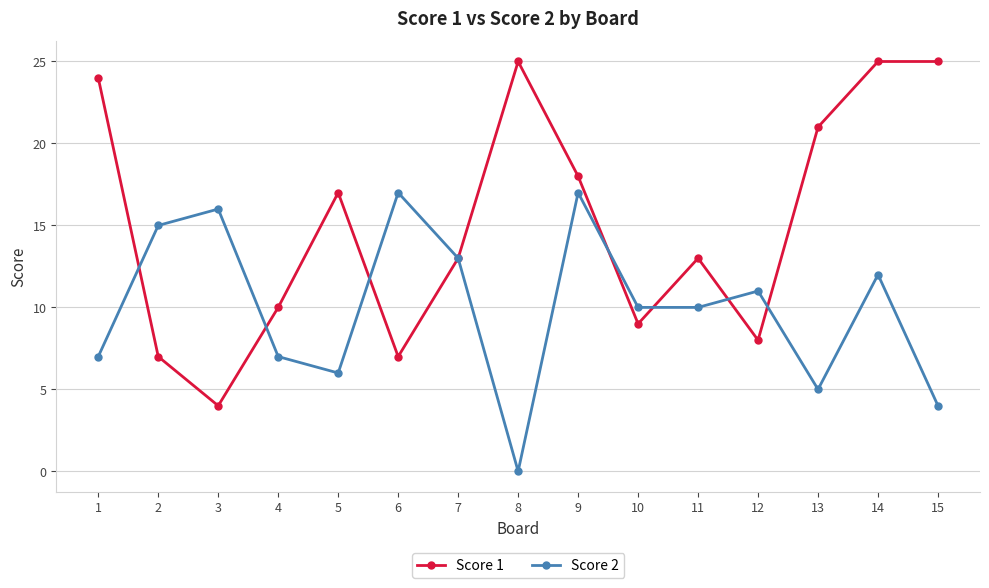

Which series changed the most between 7 and 12?

Score 1